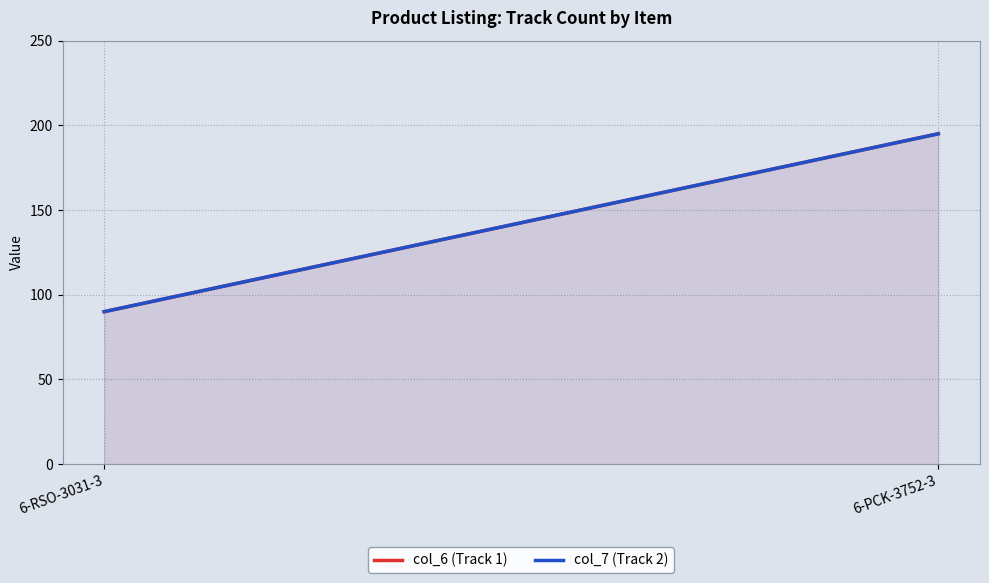

Does the chart display data point markers on the line(s)?

No